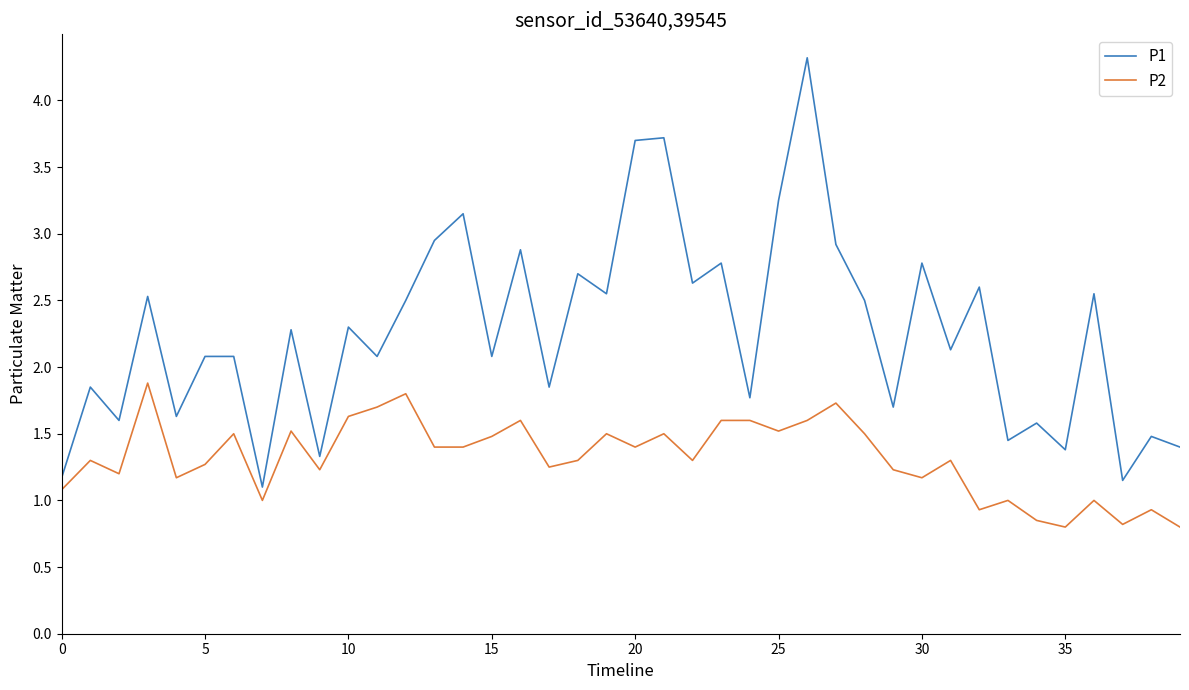

Which series has the largest total across all categories?

P1